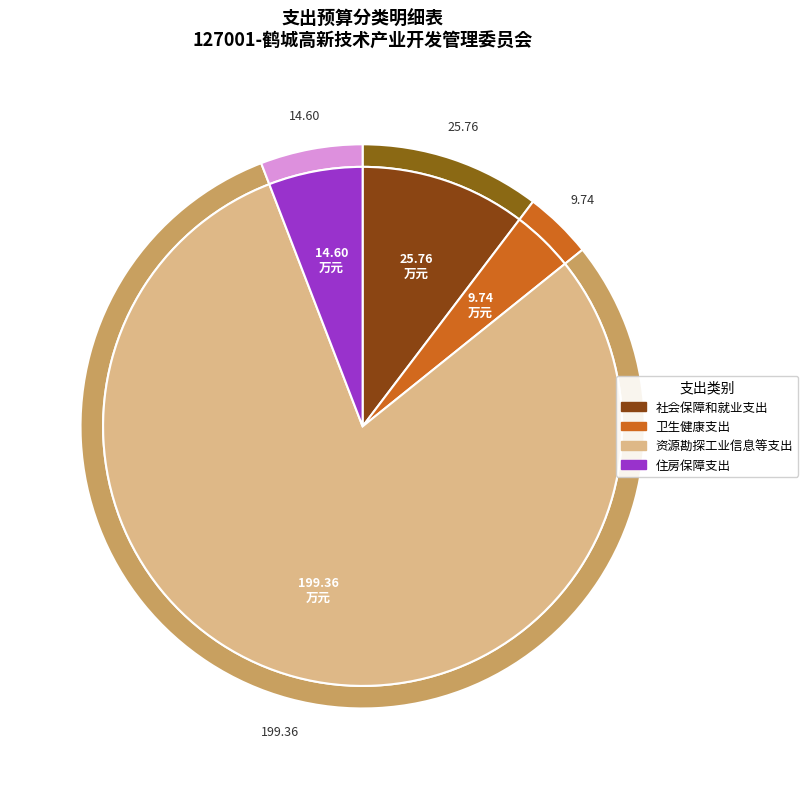

To the nearest percent, what percentage of the pie is 卫生健康支出?

4%